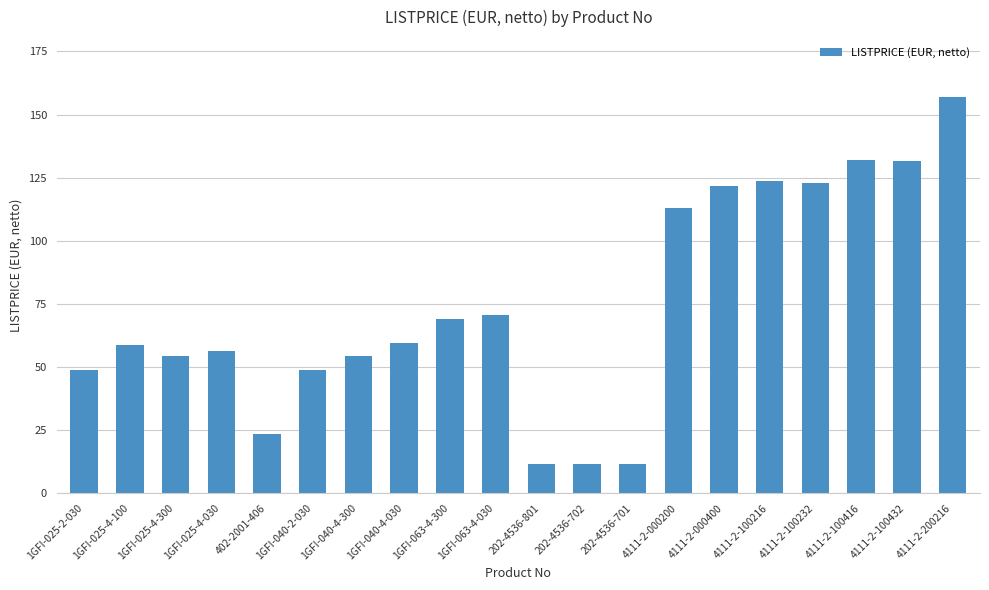

Does the chart contain stacked bars?

No